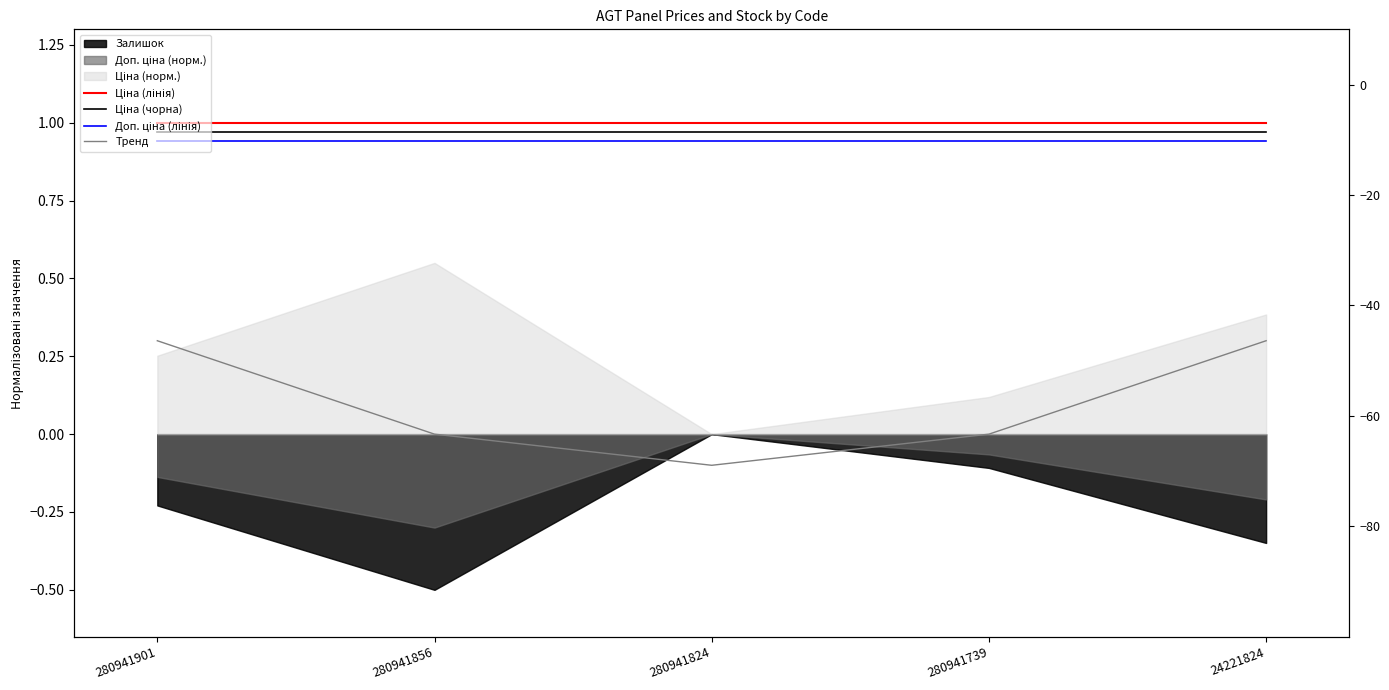

Where is Ціна (лінія) nearest to the value 1?

280941901